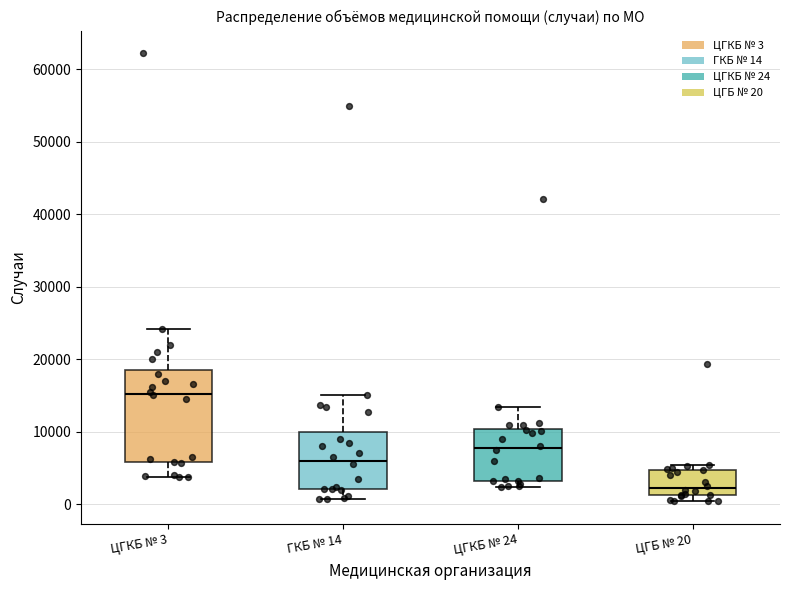

Reading left to right, transcribe this box plot: for each box, give where its median line is, the range the box spans, and where its two whiskers end, as read against the y-axis. The values are not printed on the chart, so give them approximately, as read against the axis.

ЦГКБ № 3: median 15000, box 6000 to 19000, whiskers 4000 to 24000
ГКБ № 14: median 6000, box 2000 to 10000, whiskers 1000 to 15000
ЦГКБ № 24: median 8000, box 3000 to 10000, whiskers 2000 to 13000
ЦГБ № 20: median 2000, box 1000 to 5000, whiskers 0 to 5000 (just above the box's upper edge)